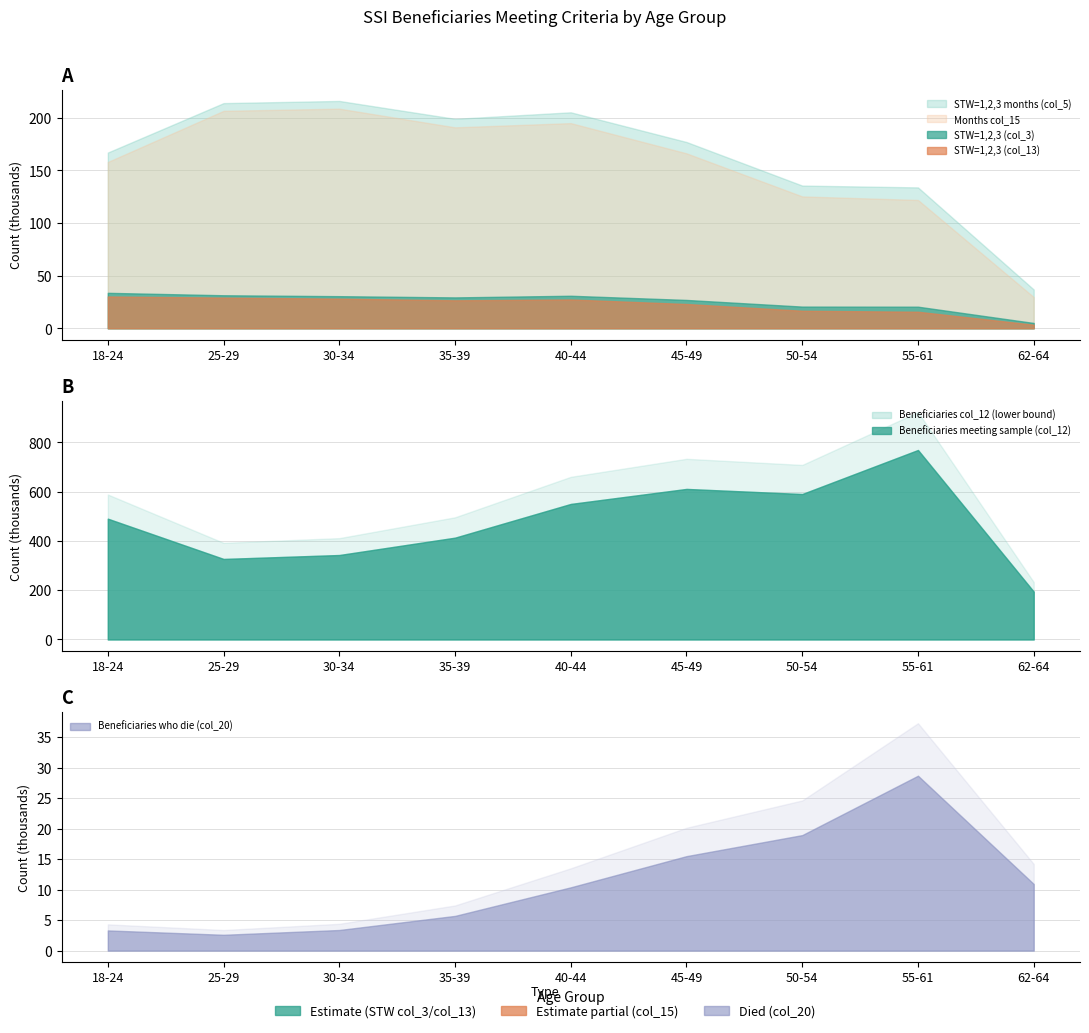

What position from the left is 40-44?

5